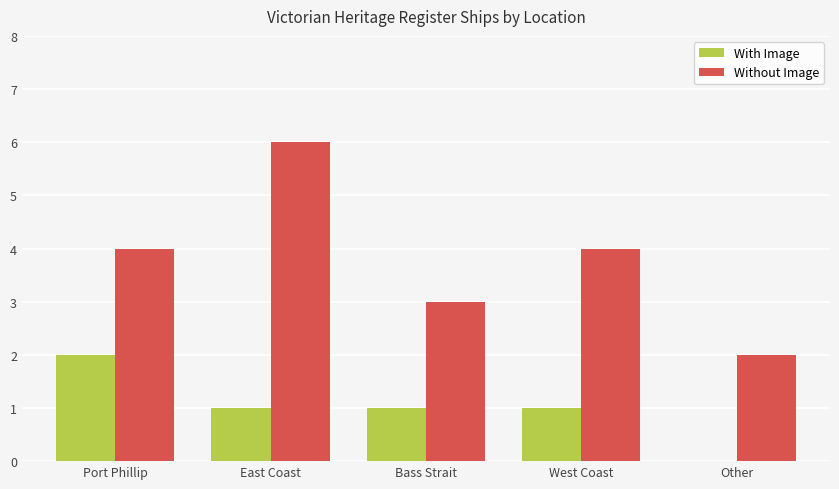

Does the chart contain stacked bars?

No